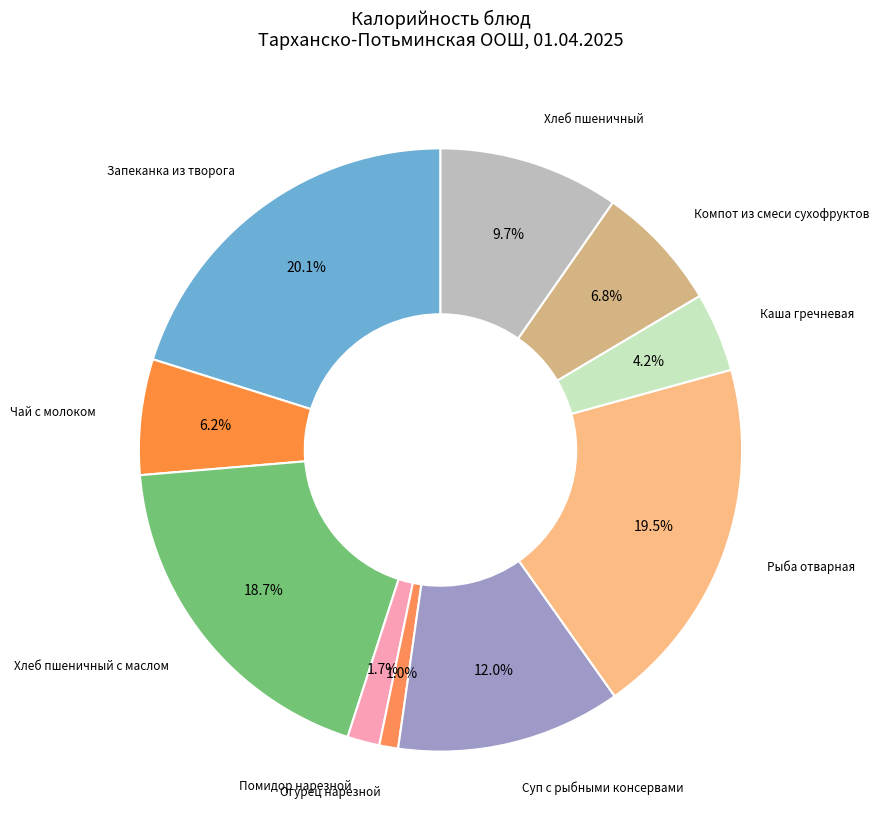

How many segments does this pie chart have?

10